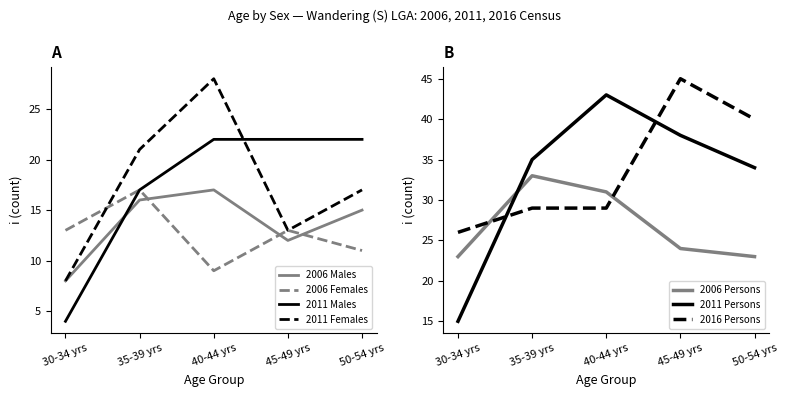

How many values in the 2006 Persons series are below 33?

4